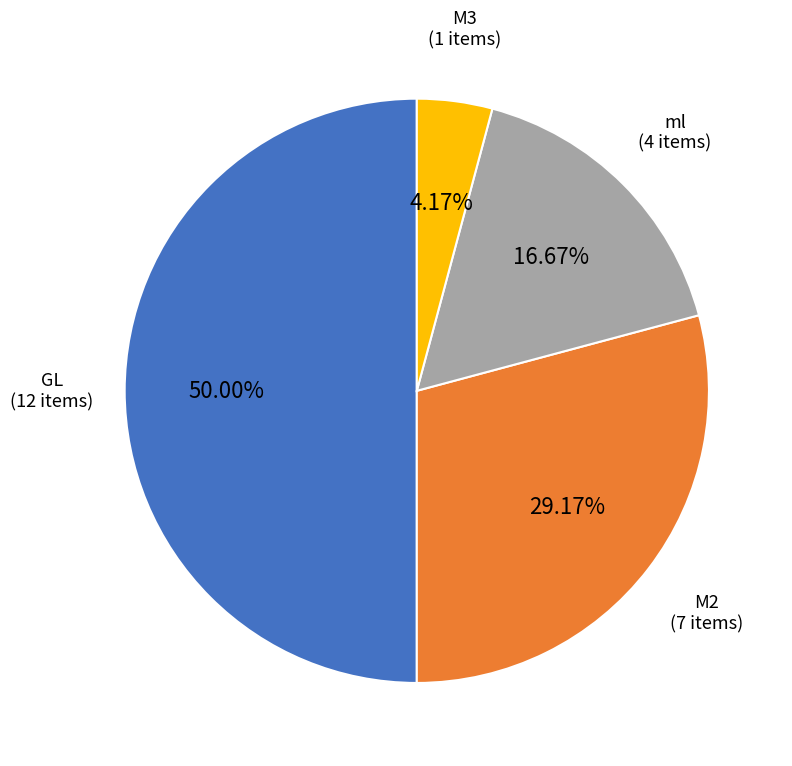

To the nearest percent, what percentage of the pie is M3?

4%